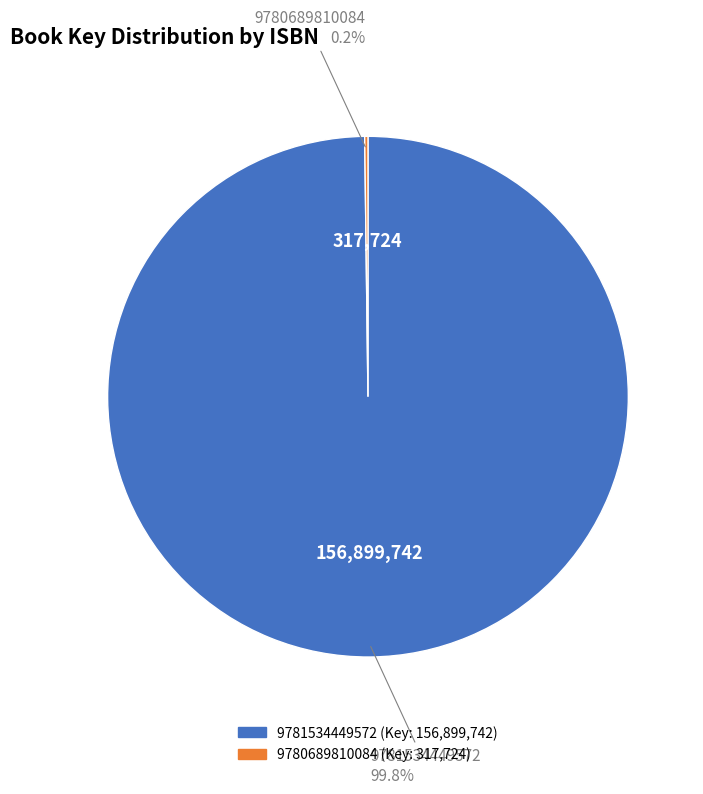

What portion of the pie excludes 9781534449572?

0.2%